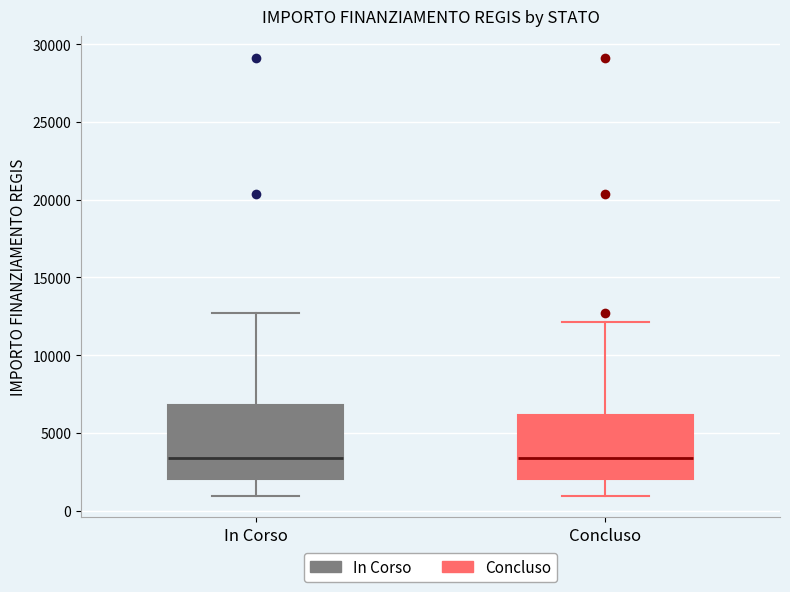

Reading left to right, read every box against the y-axis: the position of its median line, the range the box covers, and the ends of its whiskers. The values are not printed on the chart, so give them approximately, as read against the axis.

In Corso: median 3500, box 2000 to 7000, whiskers 1000 to 12500
Concluso: median 3500, box 2000 to 6000, whiskers 1000 to 12000